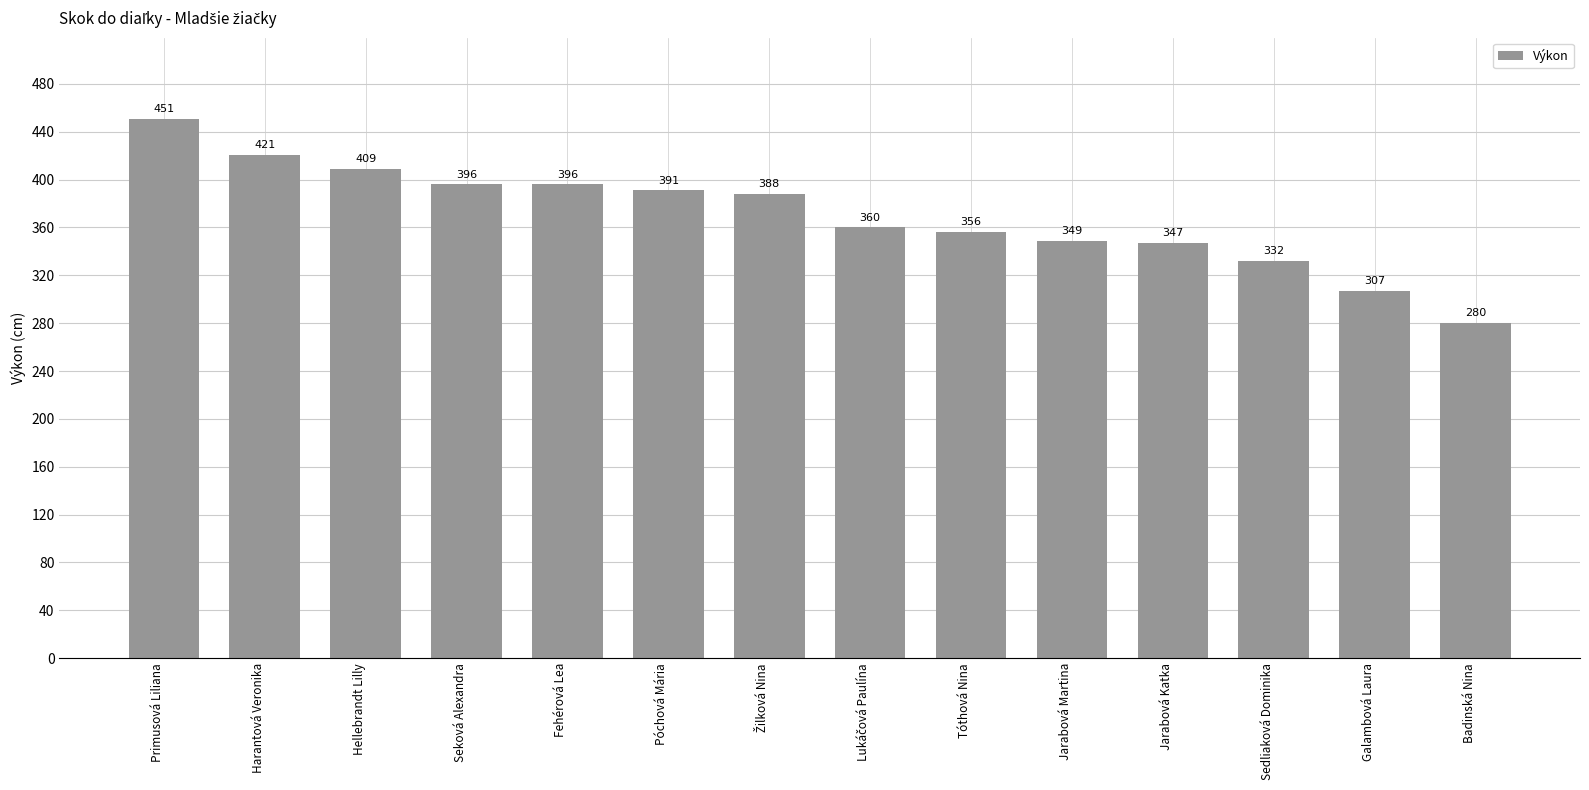

Does the chart contain any negative values?

No